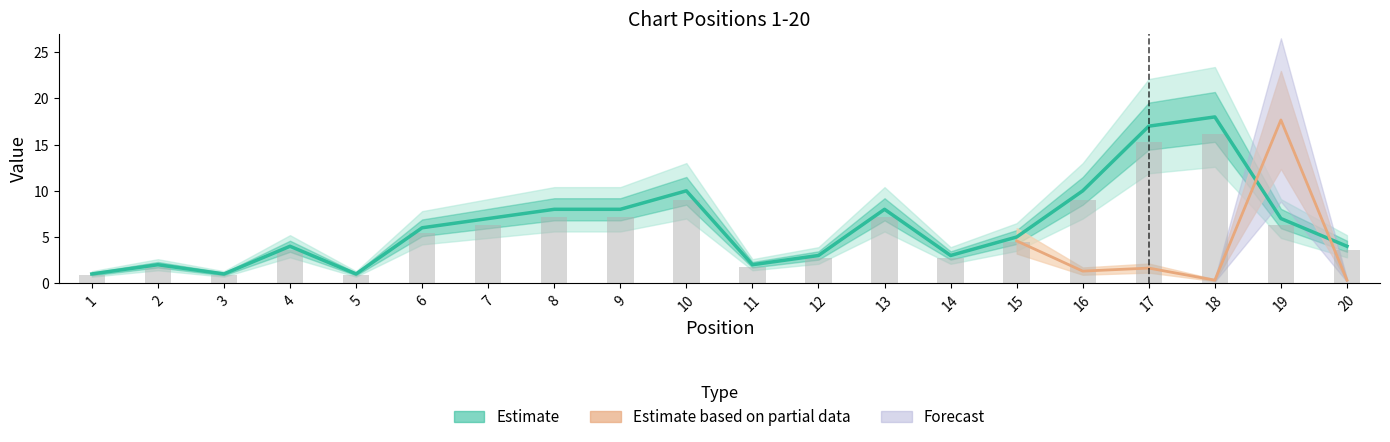

Rank the categories by value from lowest to highest.

1, 3, 5, 2, 11, 12, 14, 4, 20, 15, 6, 7, 19, 8, 9, 13, 10, 16, 17, 18